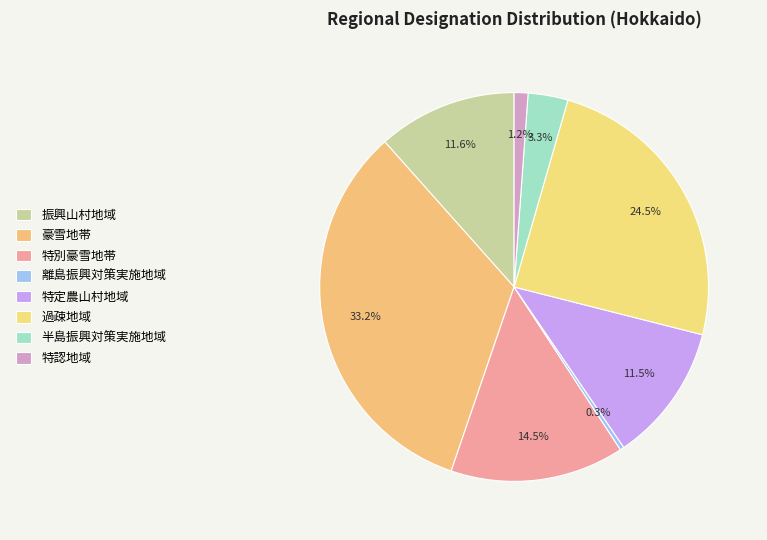

To the nearest percent, what percentage of the pie is 豪雪地帯?

33%